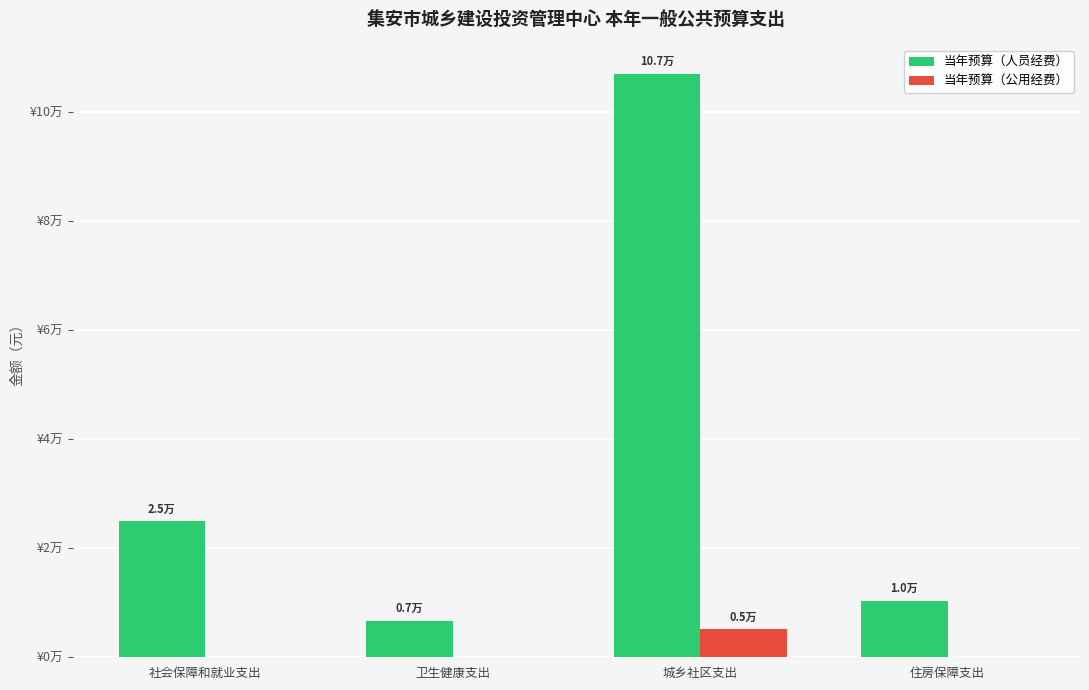

Which series changed the most between 社会保障和就业支出 and 住房保障支出?

当年预算（人员经费）